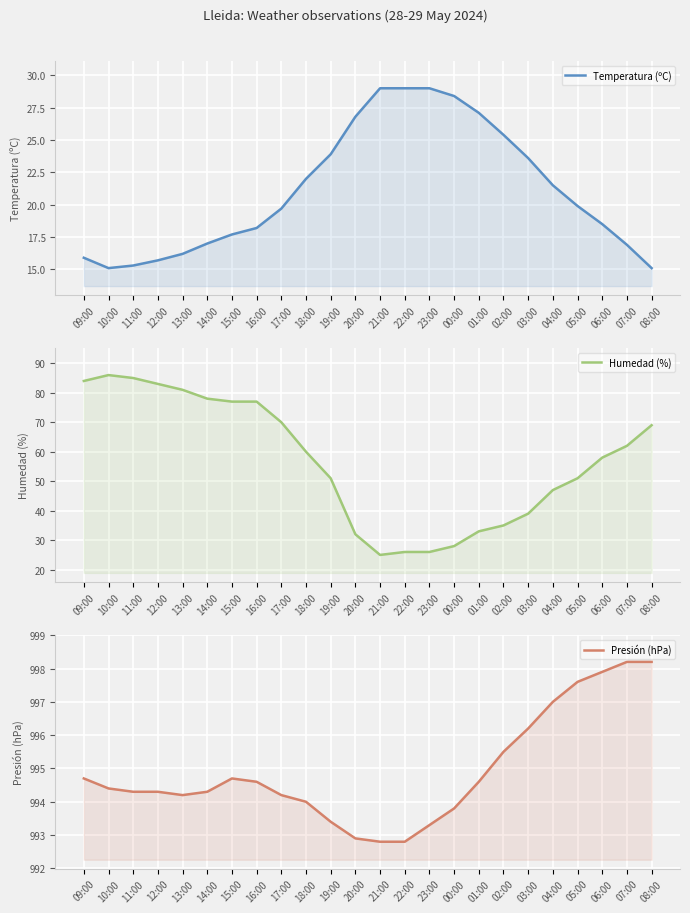

In Humedad (%), how many points are lower than both neighbors (excluding endpoints)?

1